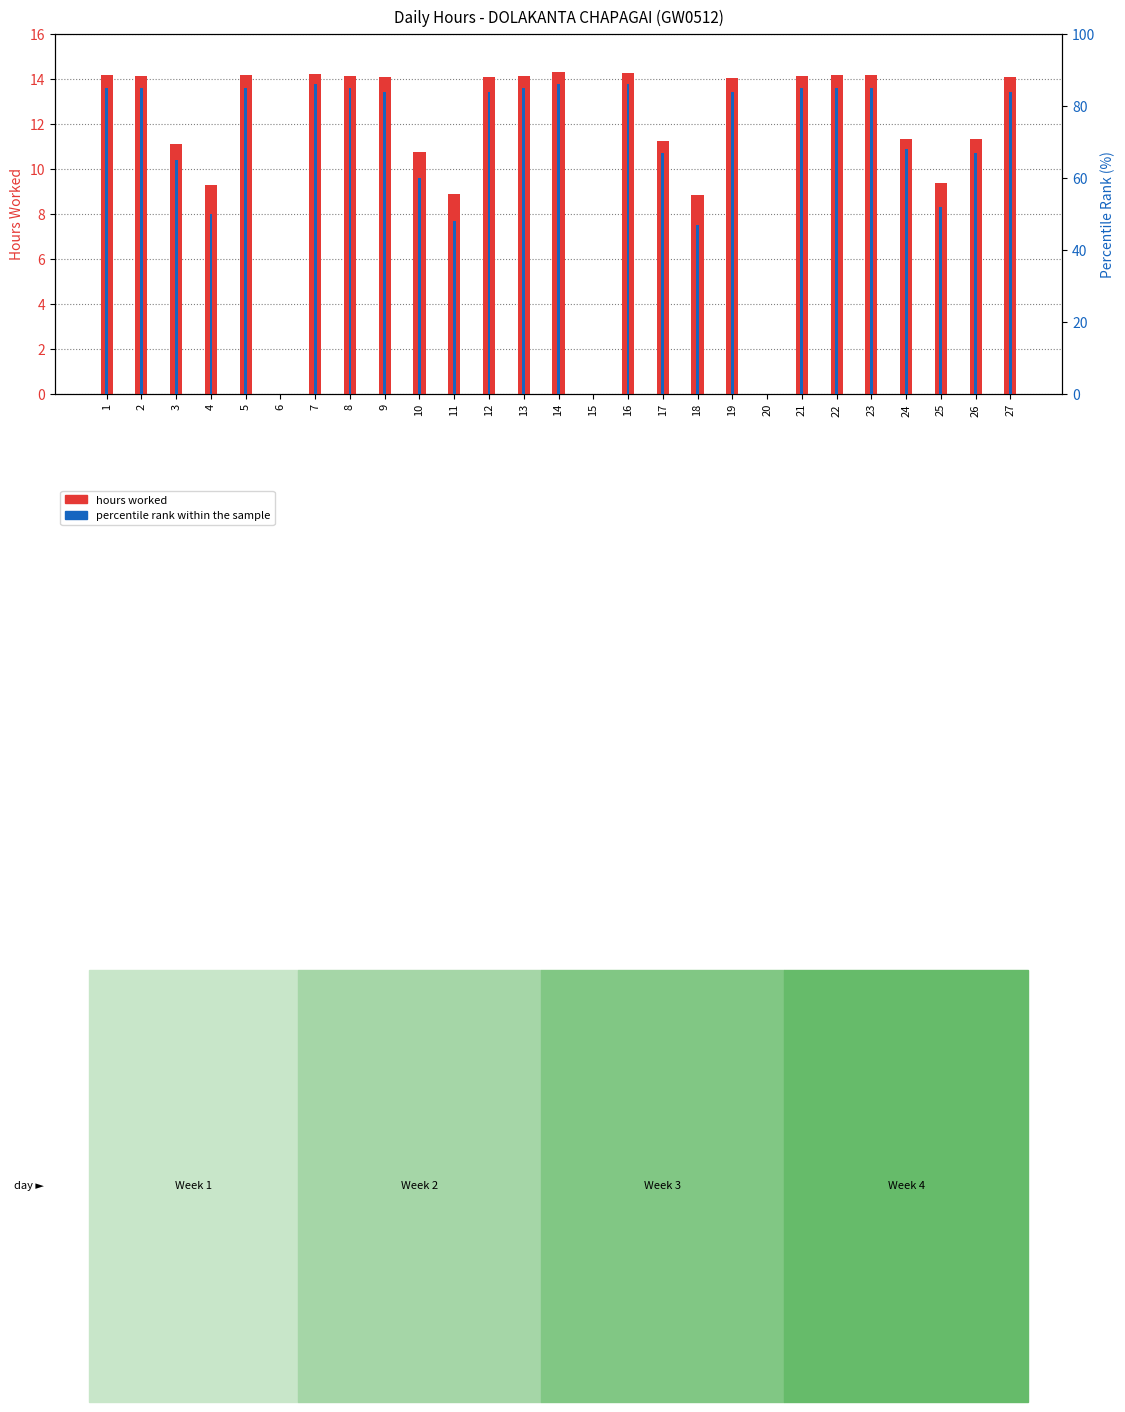

At how many categories does at least one series exceed 31?

24